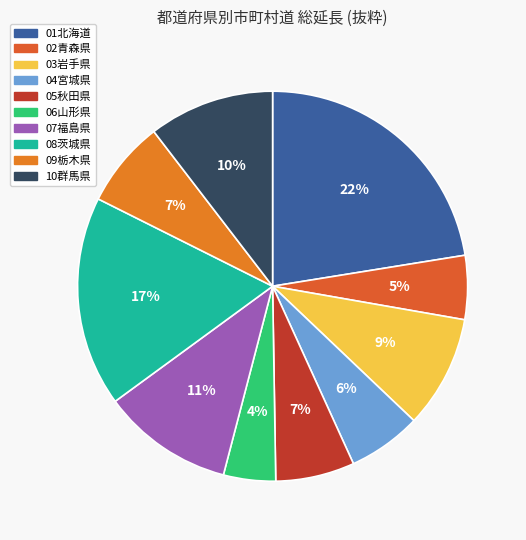

To the nearest percent, what portion does 10群馬県 represent?

10%